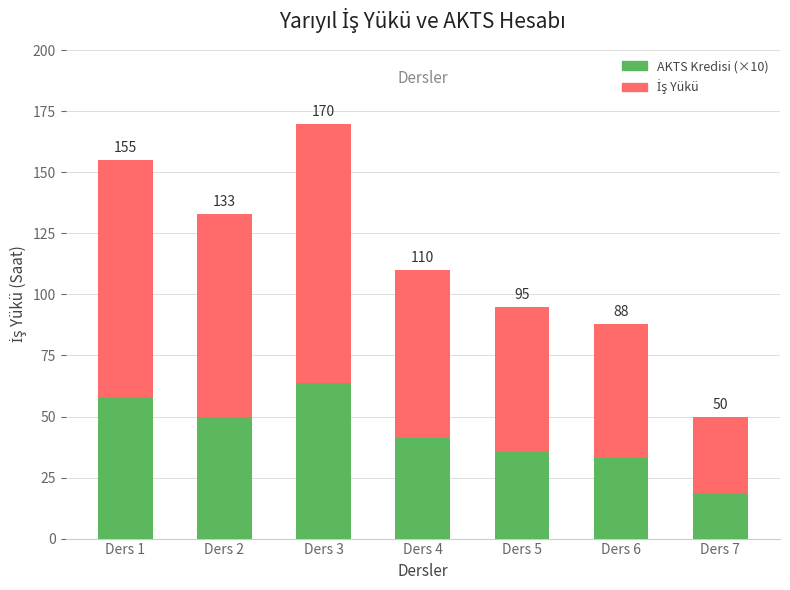

Reading right to left, list all the values displayed in this chart.

İş Yükü: 50.0	88.0	95.0	110.0	170.0	133.0	155.0
AKTS Kredisi (×10): 18.7	33.0	35.6	41.2	63.7	49.8	58.1